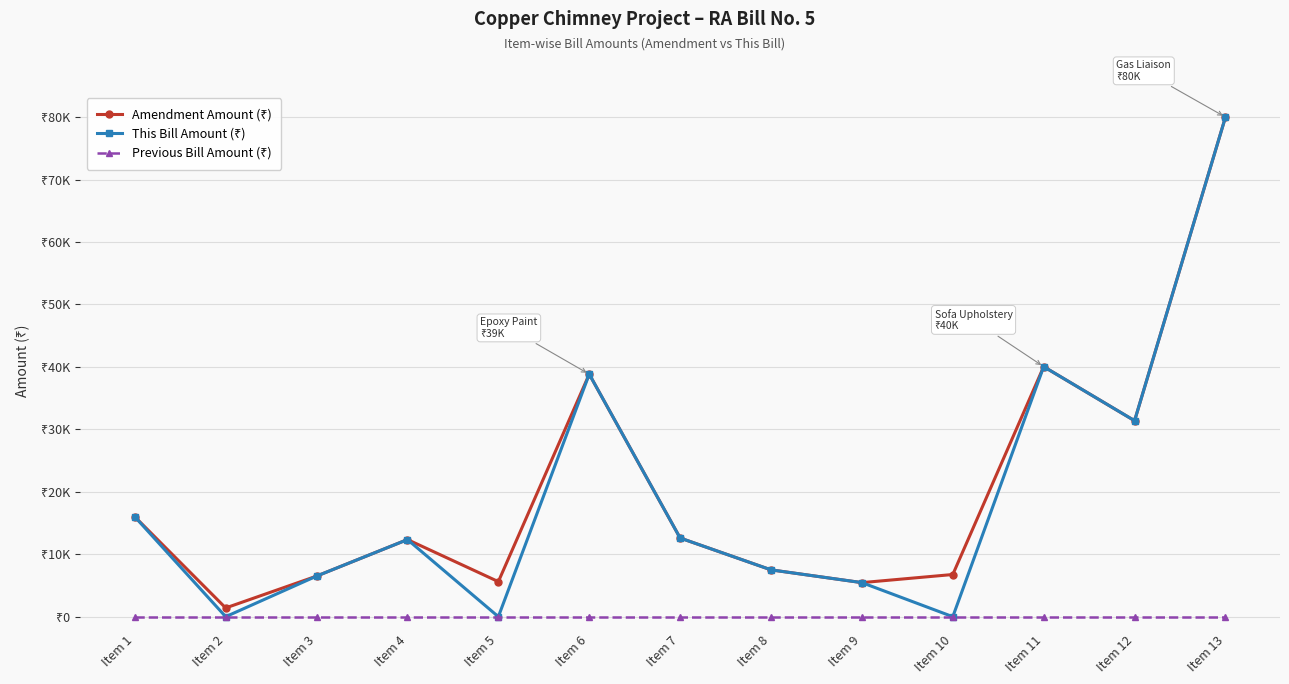

List the series in order of their peak value, lowest first.

Previous Bill Amount (₹), Amendment Amount (₹), This Bill Amount (₹)